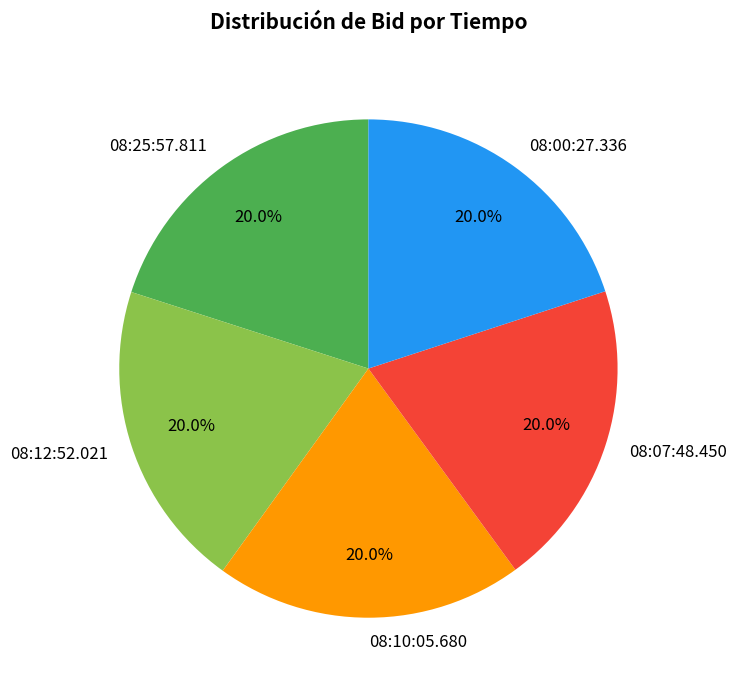

What percentage is the 08:10:05.680 slice, to the nearest percent?

20%